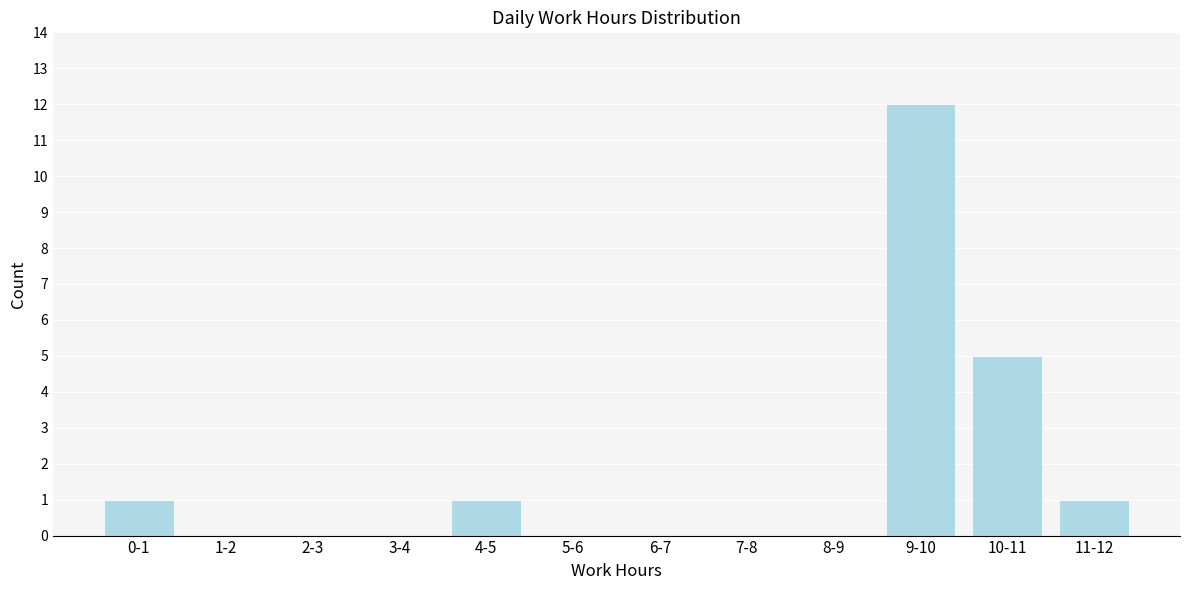

Reading right to left, what are all the values shown in this chart?

11-12=1	10-11=5	9-10=12	8-9=0	7-8=0	6-7=0	5-6=0	4-5=1	3-4=0	2-3=0	1-2=0	0-1=1